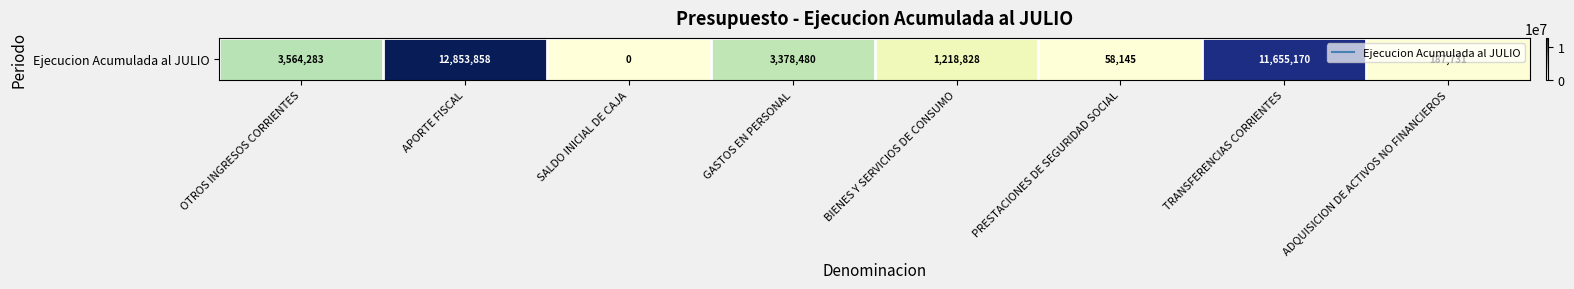

At which label is the value closest to 6426929?

OTROS INGRESOS CORRIENTES